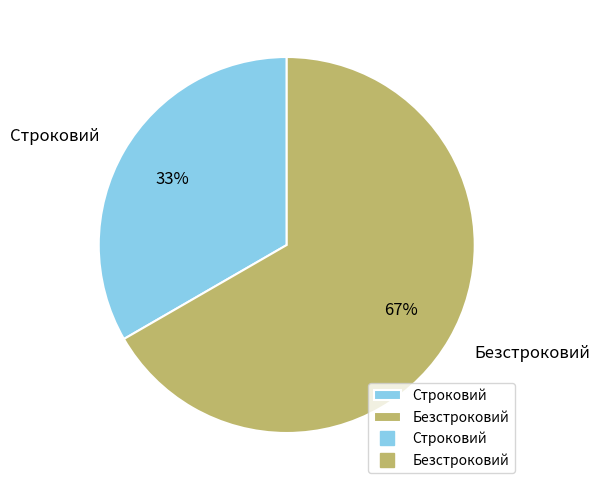

Rank the categories by value from lowest to highest.

Строковий, Безстроковий